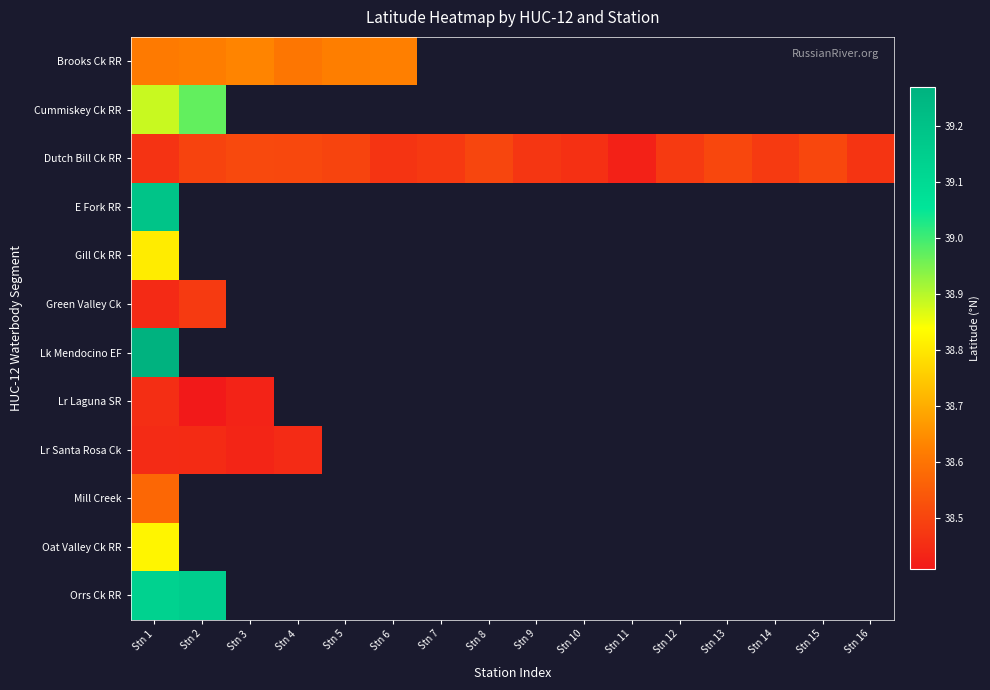

At which label does Brooks Ck RR reach its minimum?

Stn 4